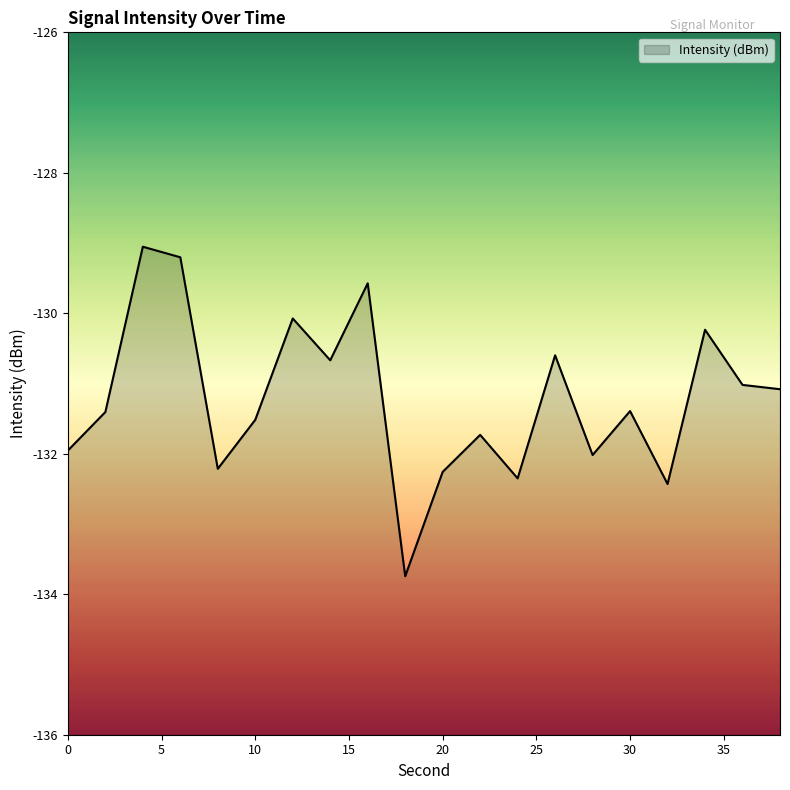

What is the average value?

-131.2